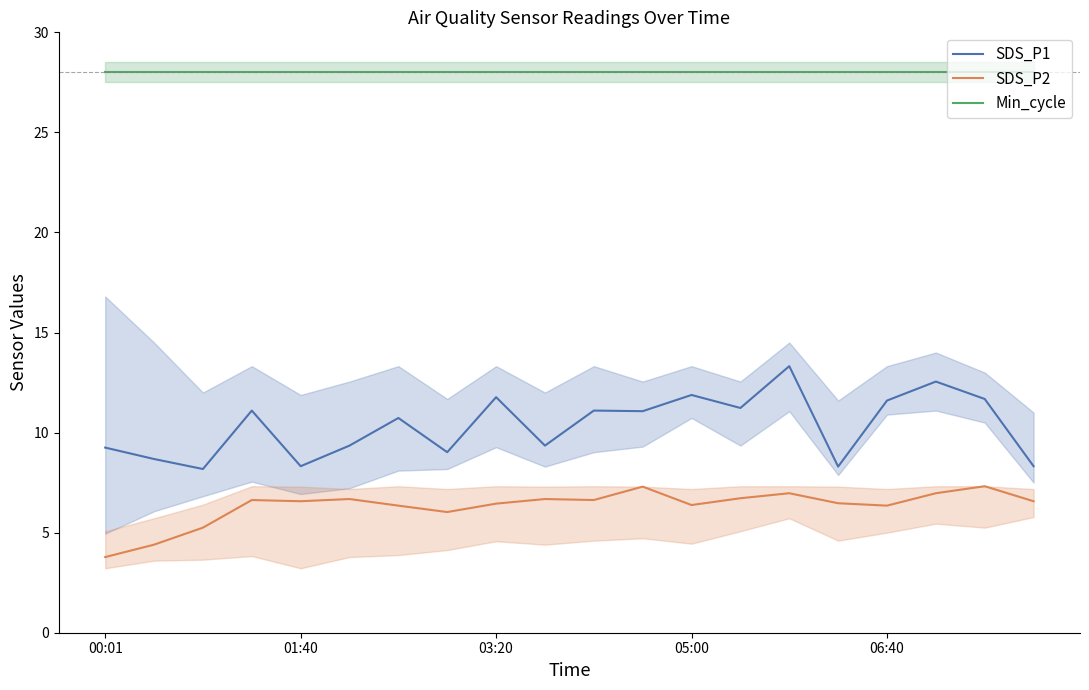

True or false: Min_cycle and SDS_P1 intersect in this chart.

False